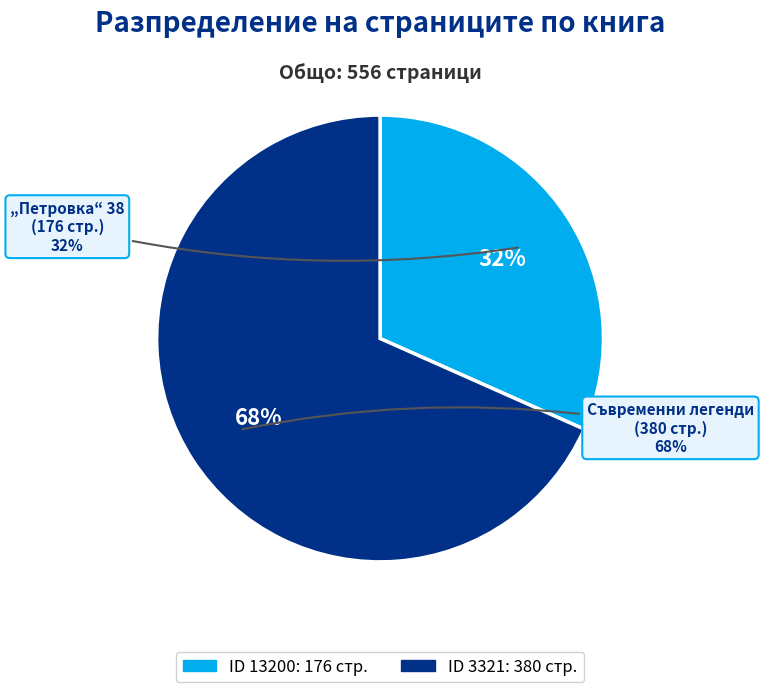

The 3321 slice represents 68% of the pie. True or false?

True